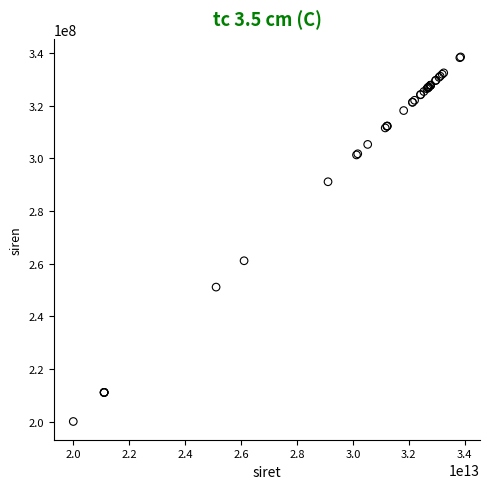

What Y value in the scatter plot is closest to 269278065?

261103196